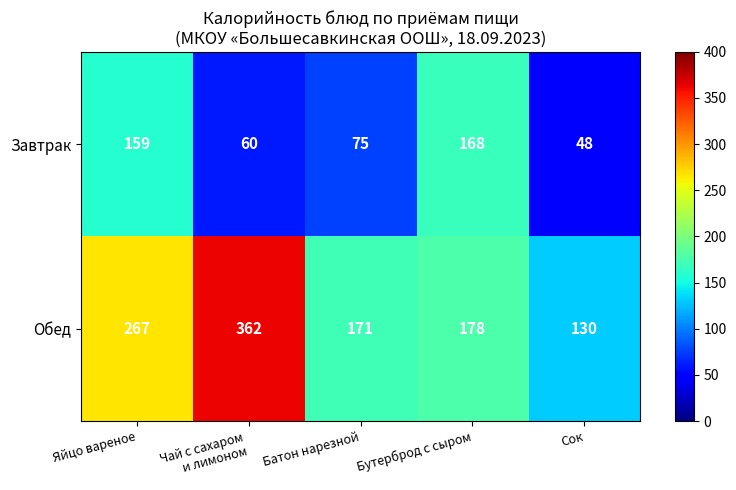

Reading left to right, extract all data points from this chart.

Завтрак: 159	60	75	168	48
Обед: 267	362	171	178	130